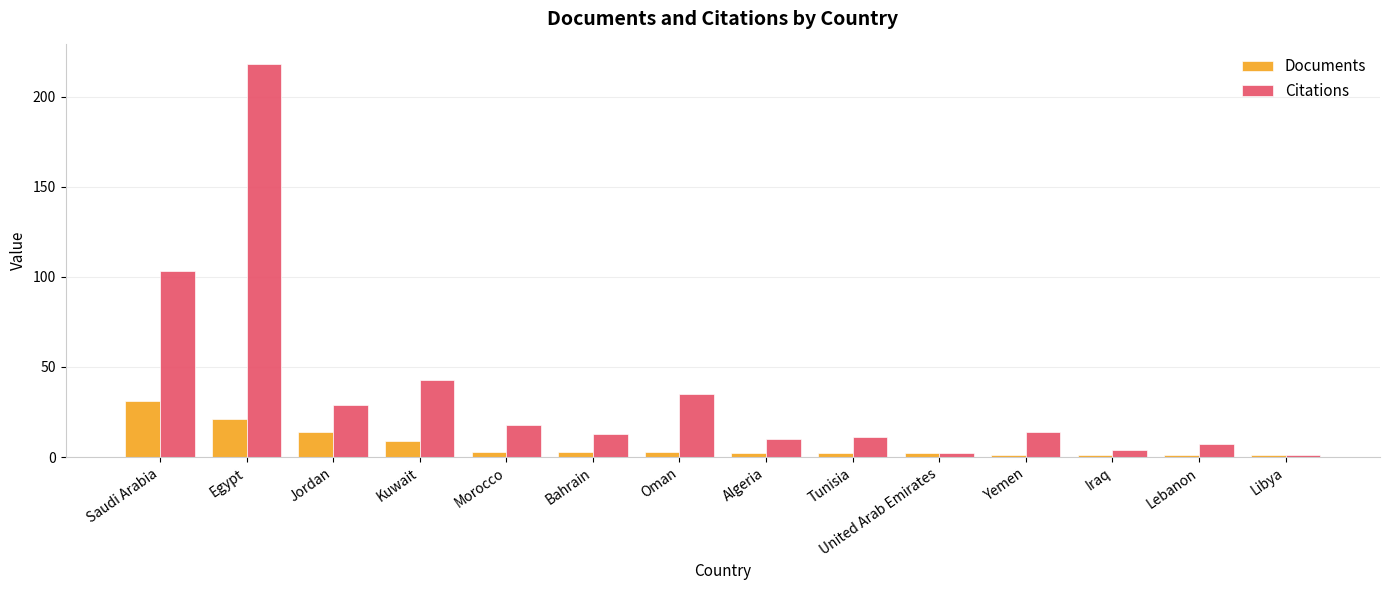

The Citations series shows 10 at Algeria. True or false?

True